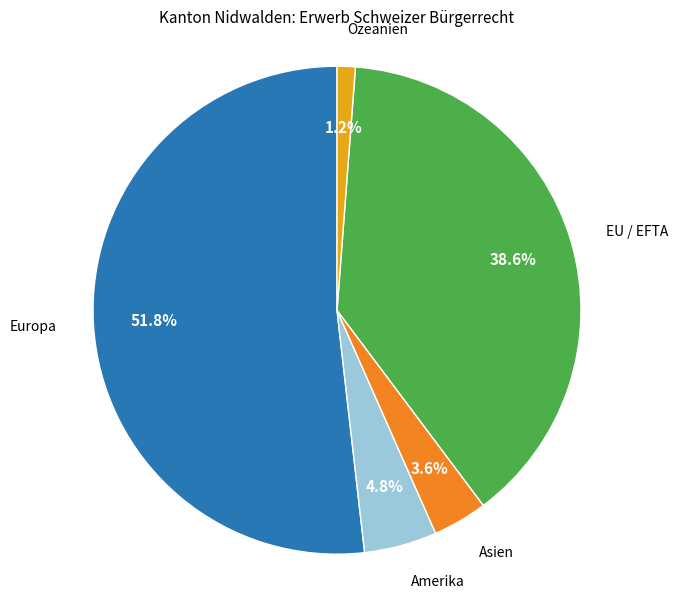

To the nearest percent, what portion does EU / EFTA represent?

39%